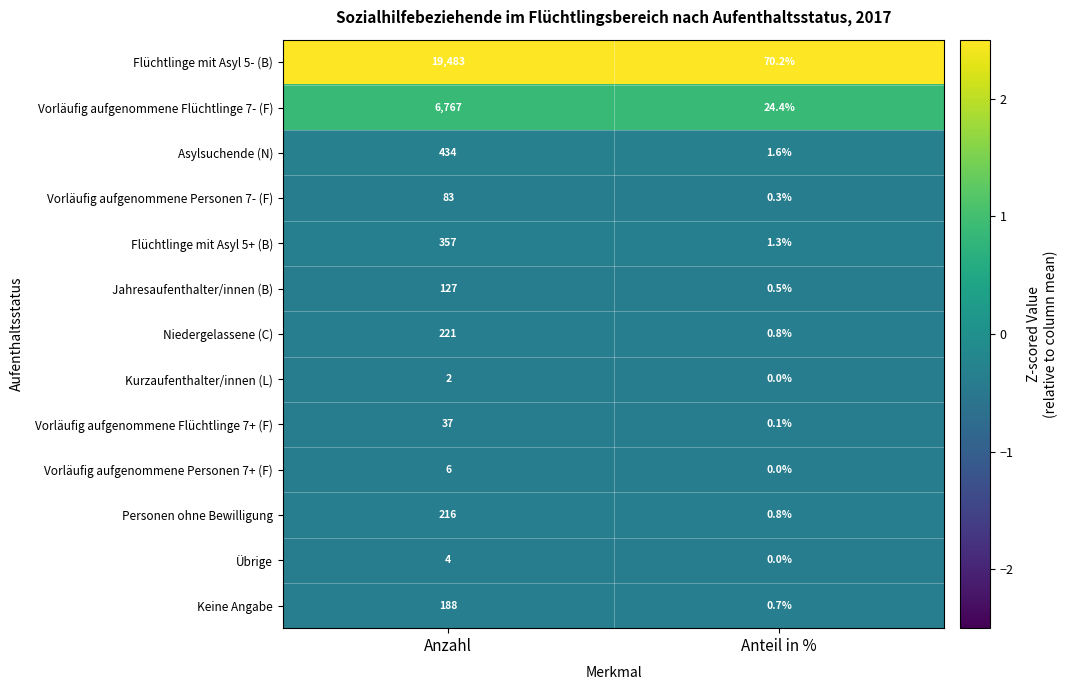

What is the difference between the maximum and minimum values in the Jahresaufenthalter/innen (B) series?

126.5